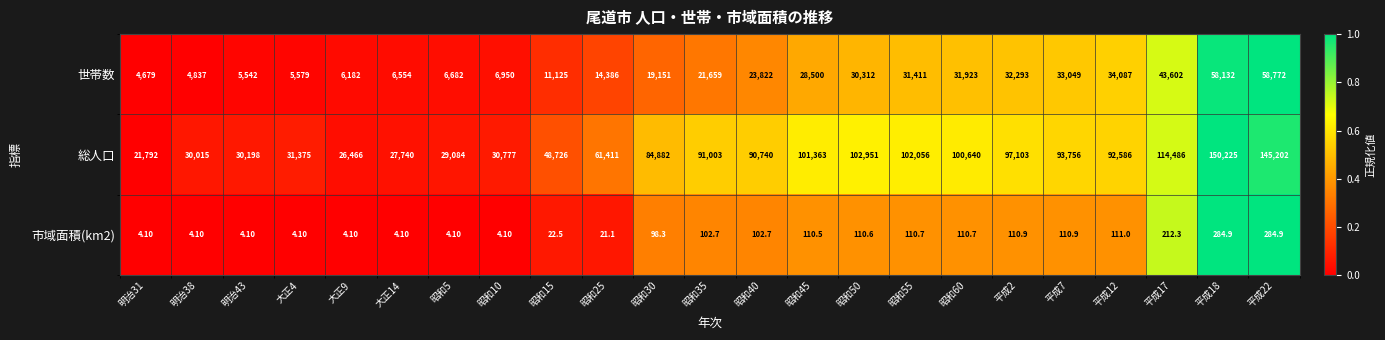

Rank the series by their maximum value, from highest to lowest.

総人口, 世帯数, 市域面積(km2)